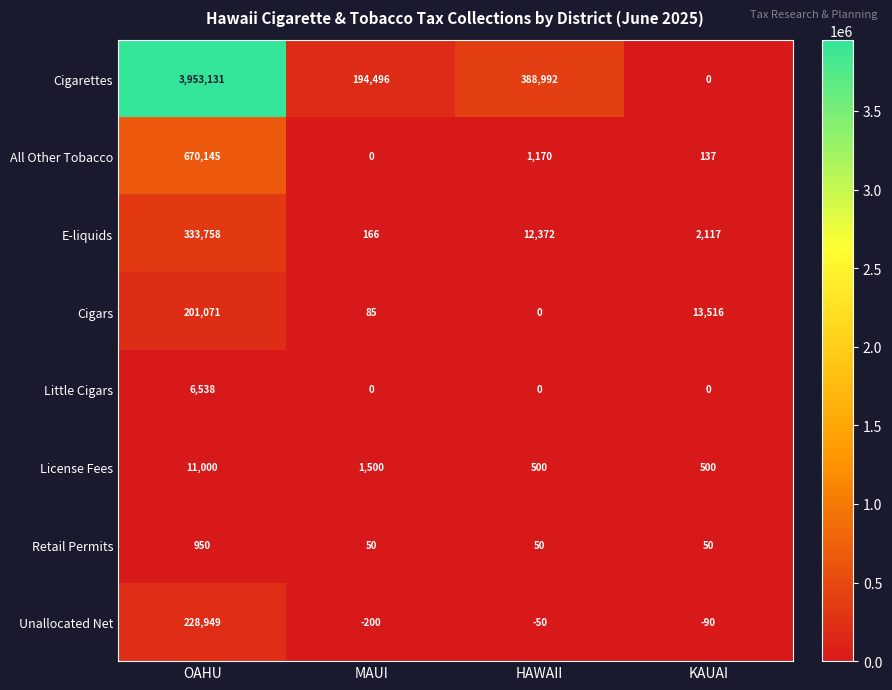

What is the smallest value displayed?

-200